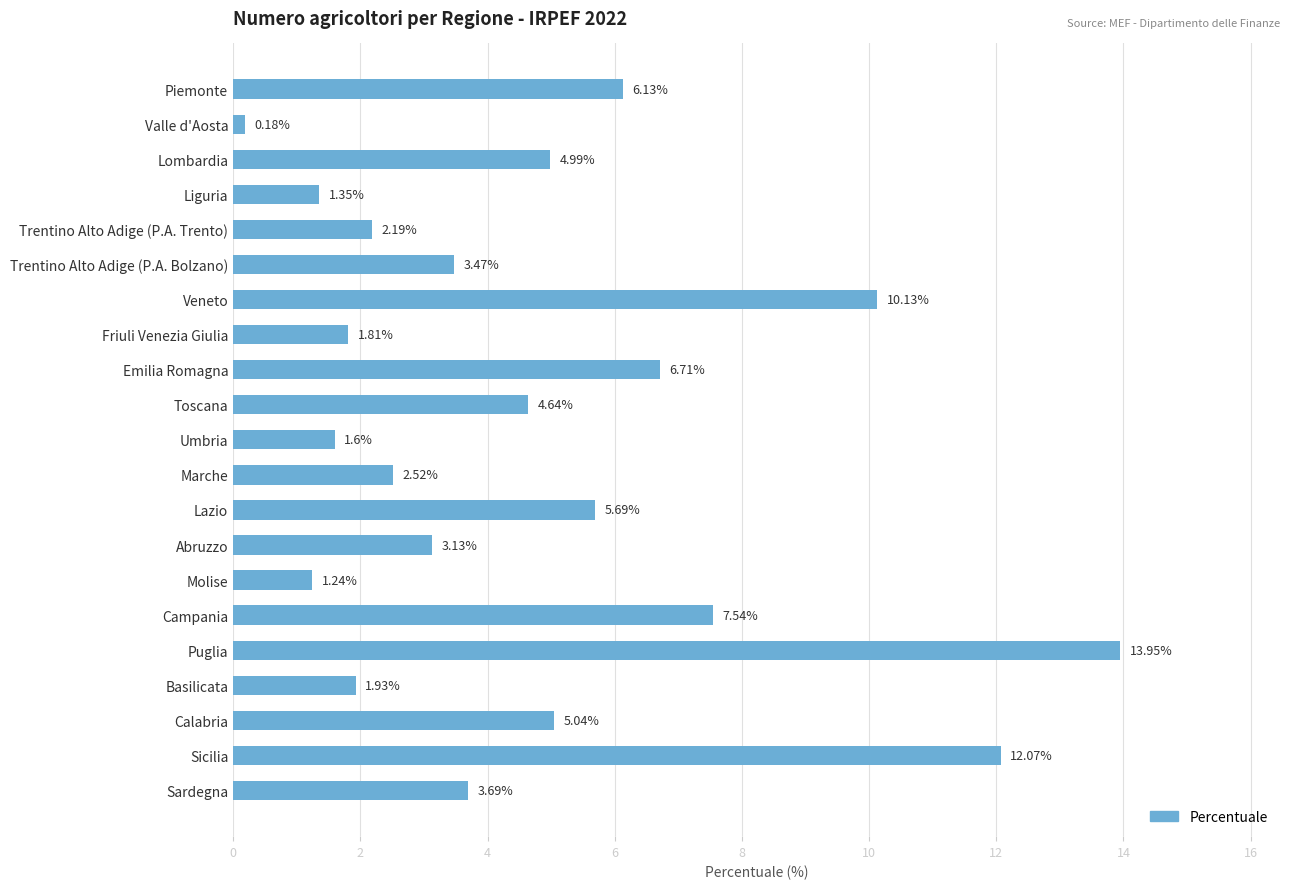

What is the change in value from Umbria to Basilicata?

+0.3